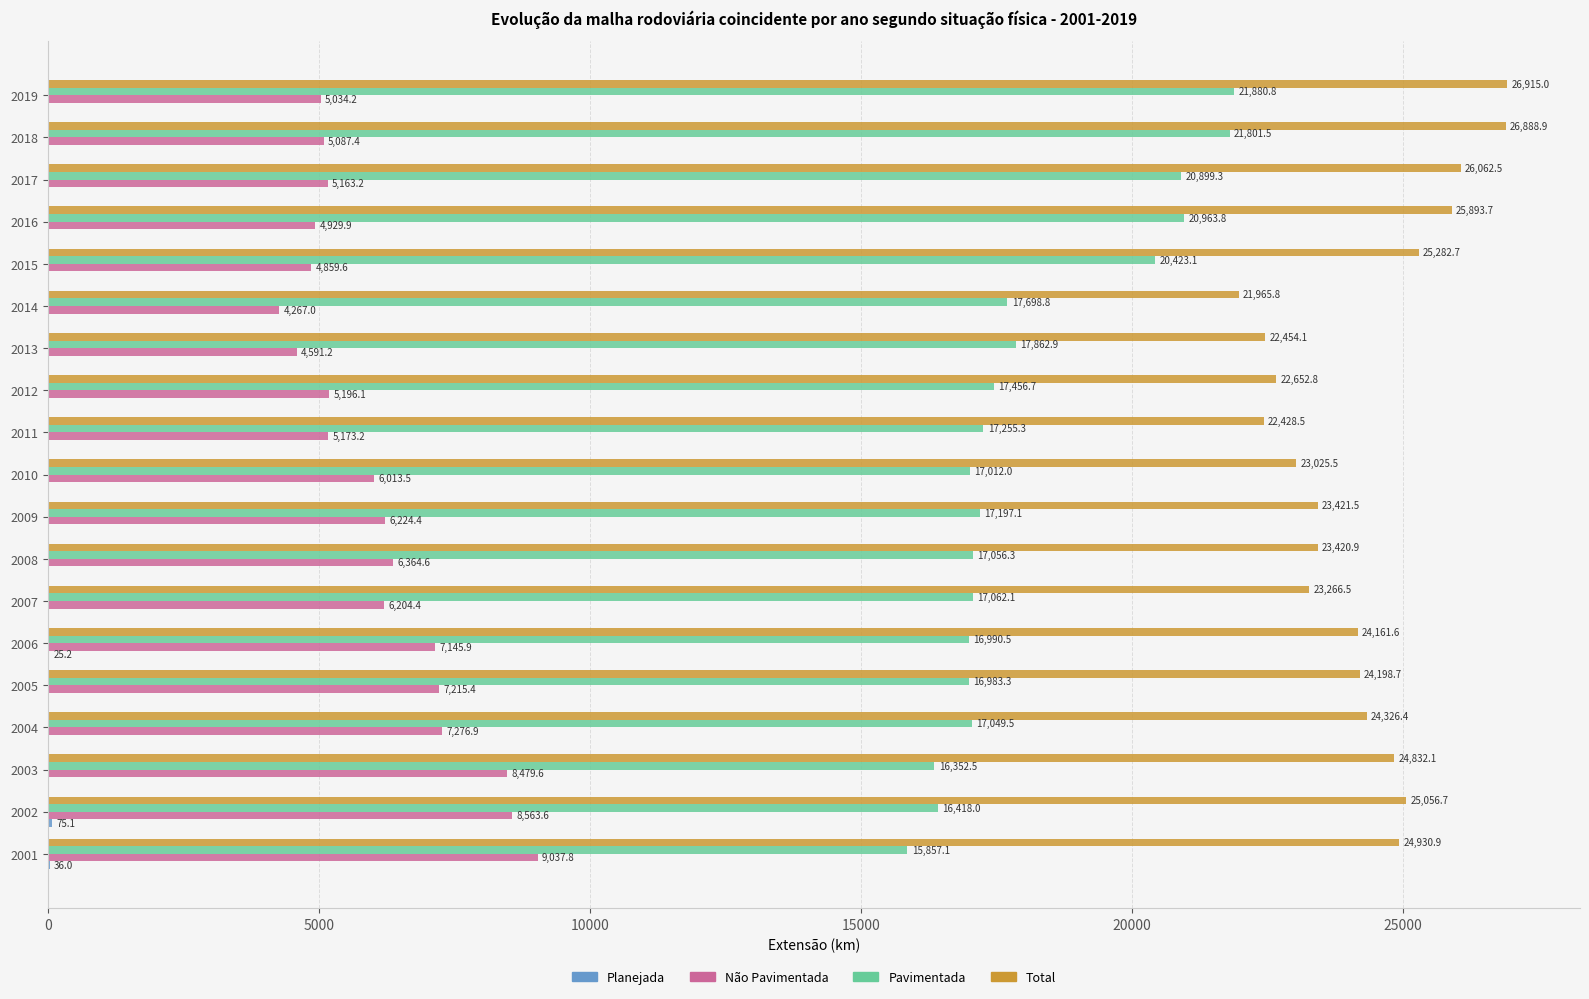

Which series has the largest total across all categories?

Total